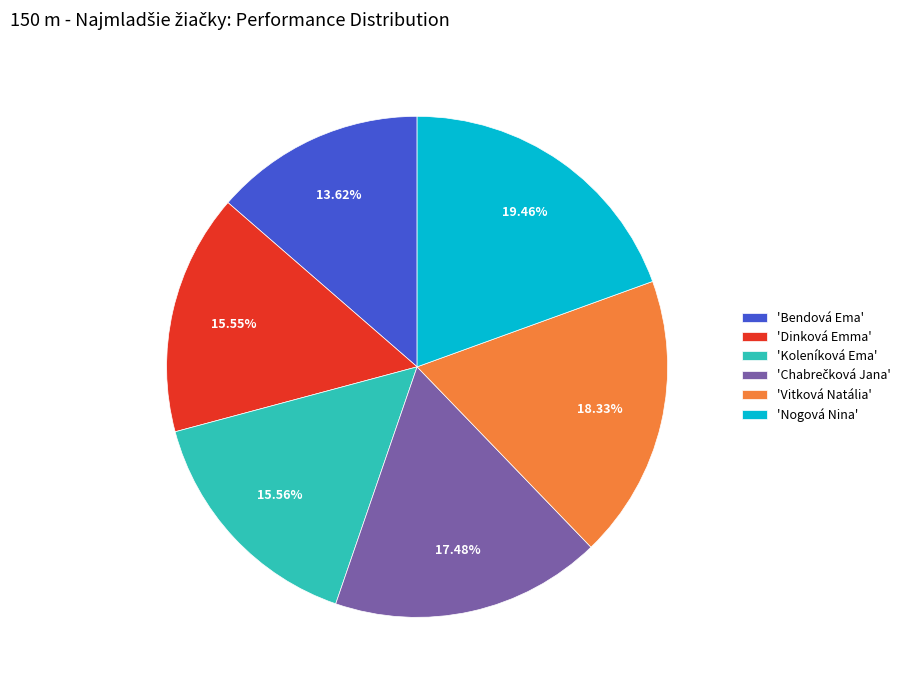

How many slices are in this pie chart?

6